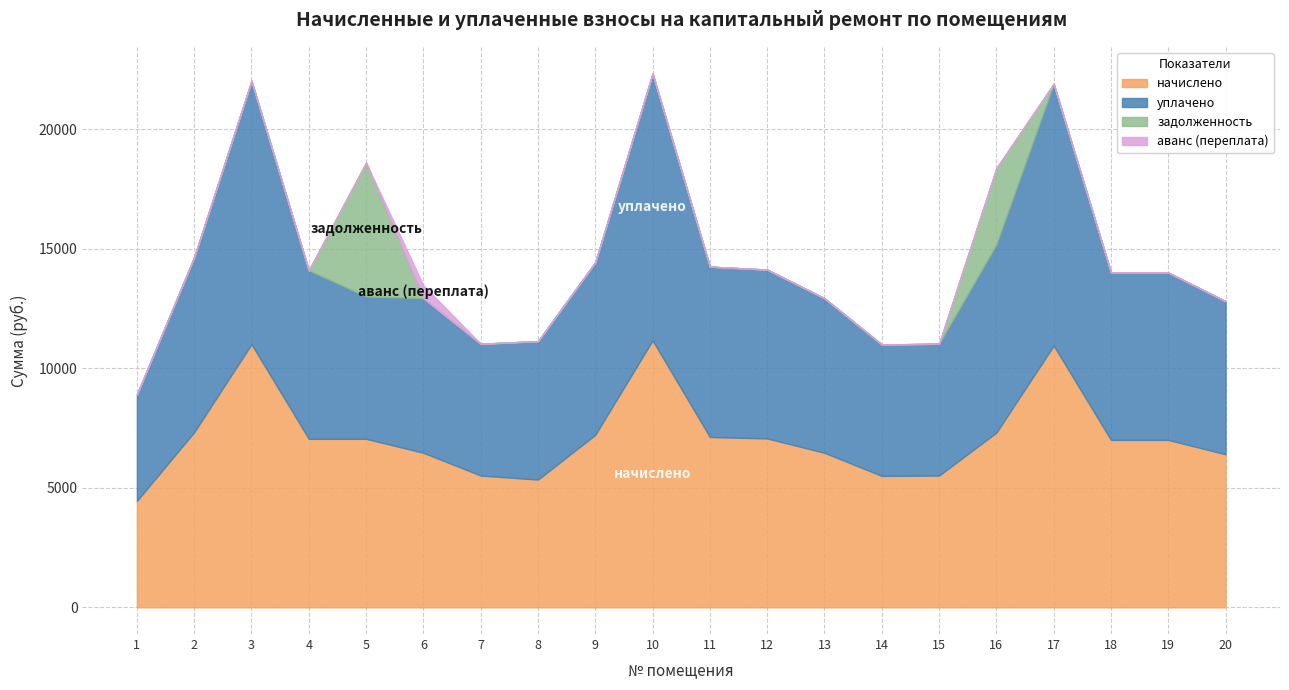

How many interior local peaks does the задолженность series have?

2